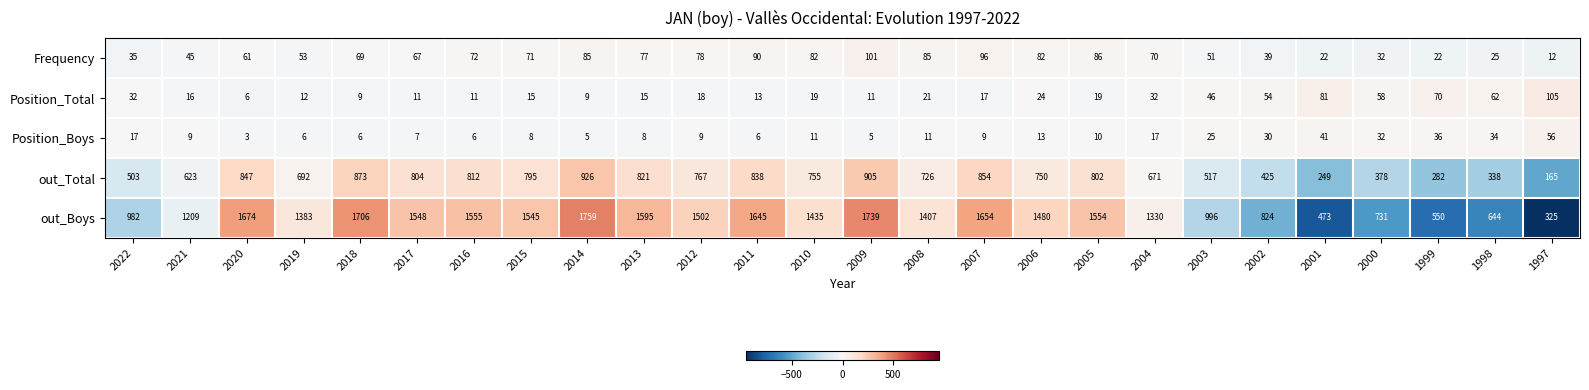

Which series has the largest total across all categories?

out_Boys